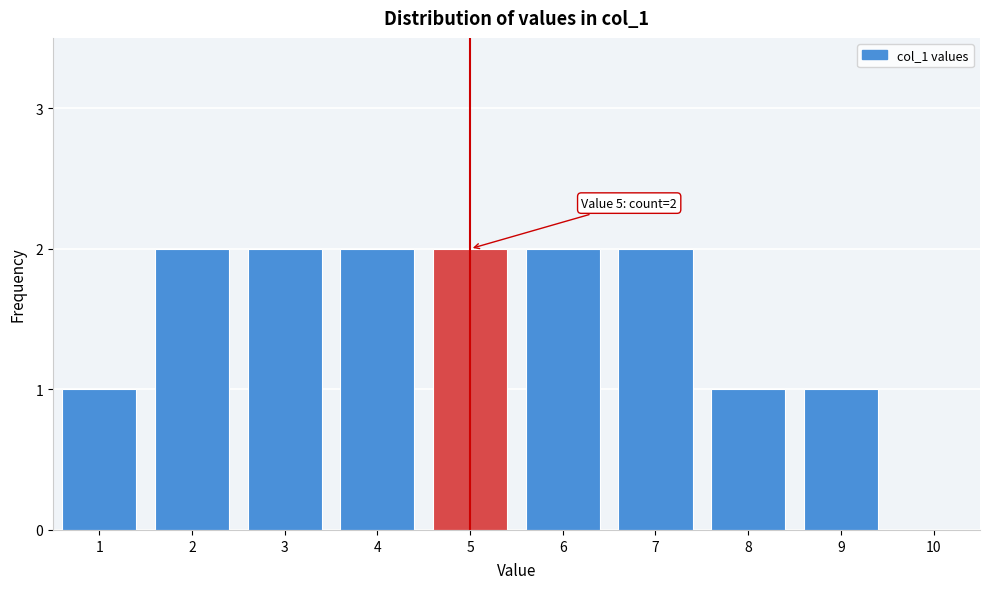

Reading left to right, what are all the values shown in this chart?

1=1	2=2	3=2	4=2	5=2	6=2	7=2	8=1	9=1	10=0